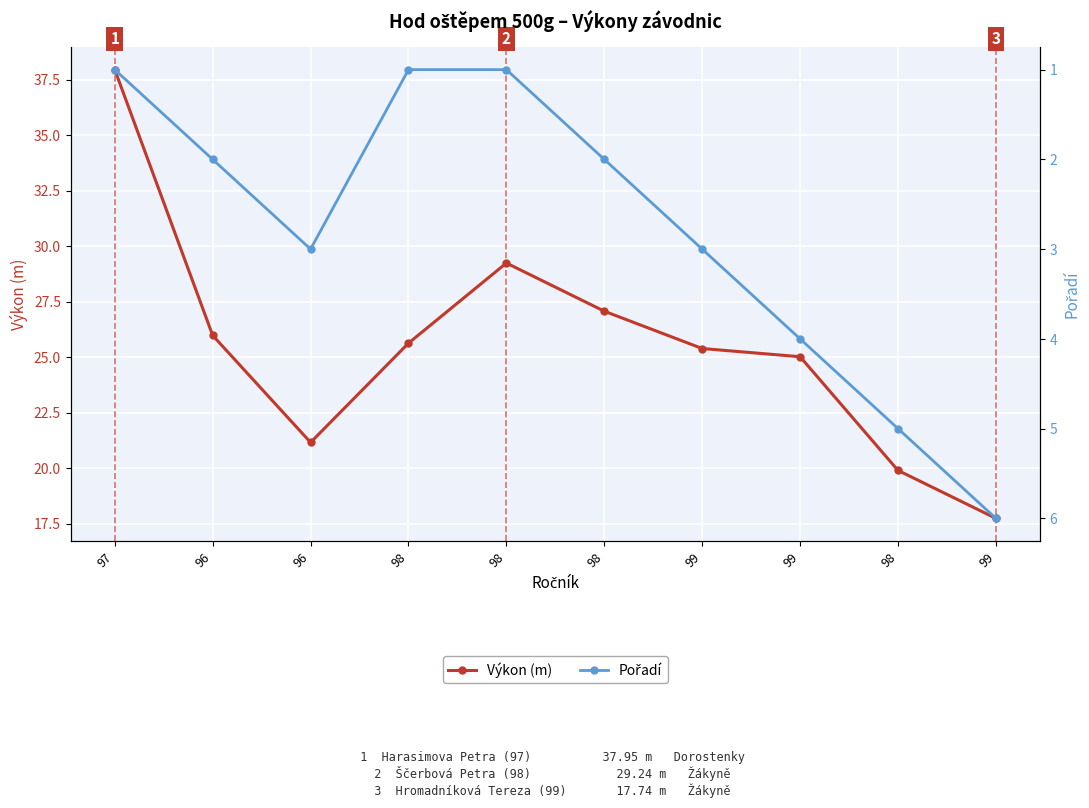

True or false: Výkon (m) and Pořadí cross at least once.

False